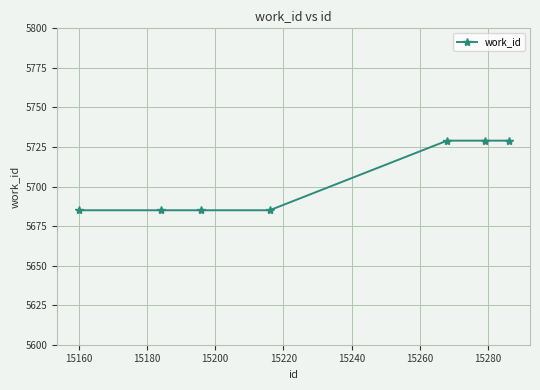

What is the value of the 7th point from the left?

5729